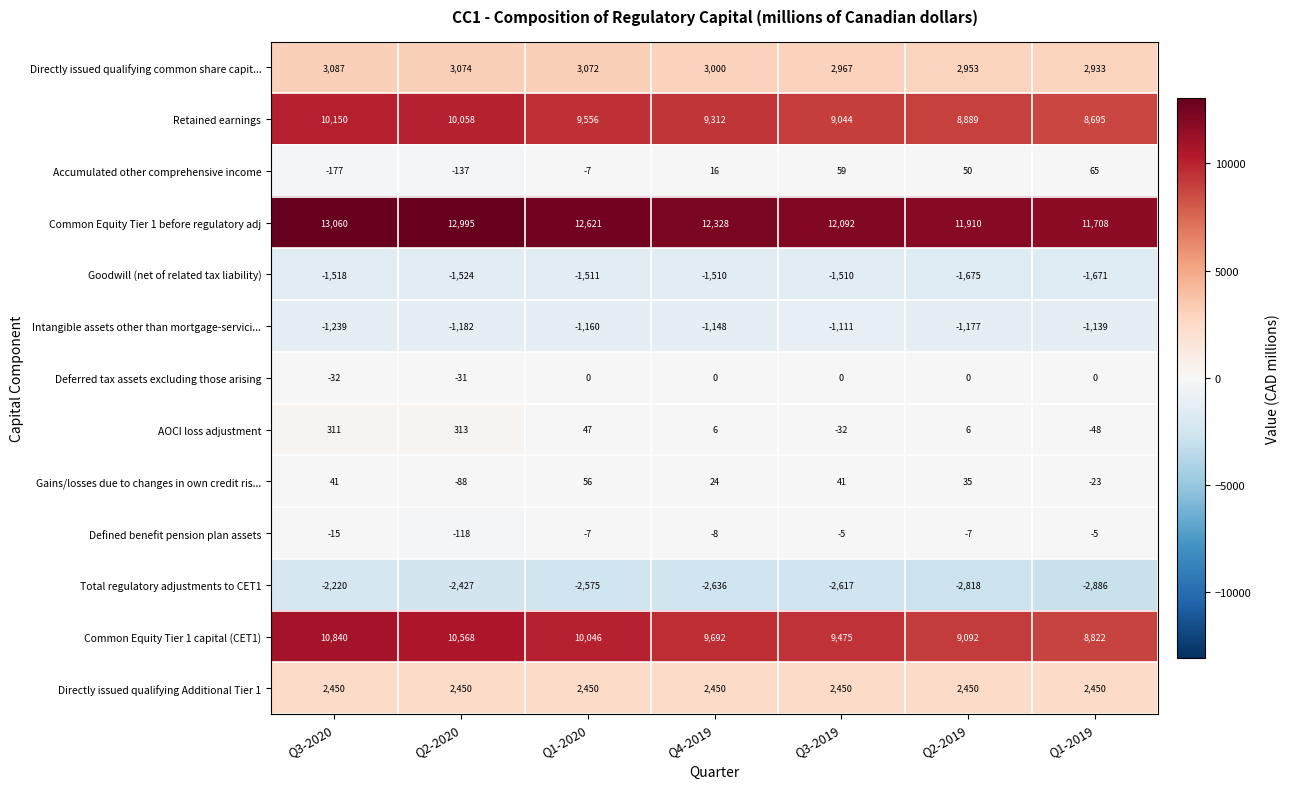

What is the minimum value shown in the chart?

-2886